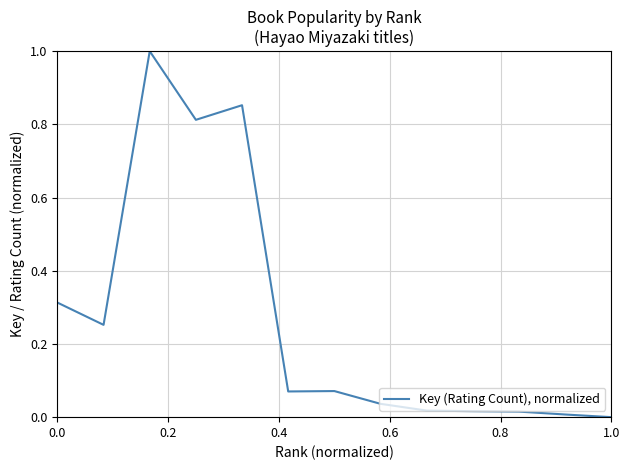

What is the greatest value displayed?

1.0